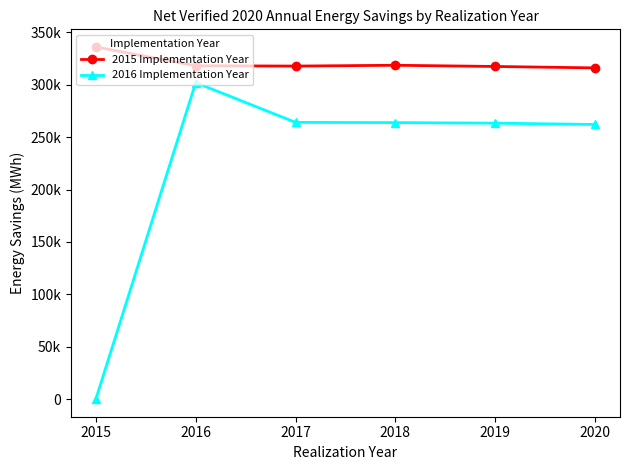

What is the maximum value shown in the chart?

336188.5